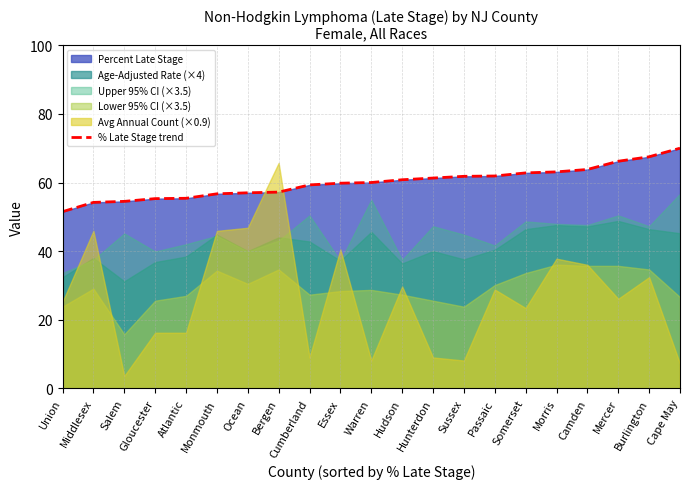

How many lines are shown in the chart?

1